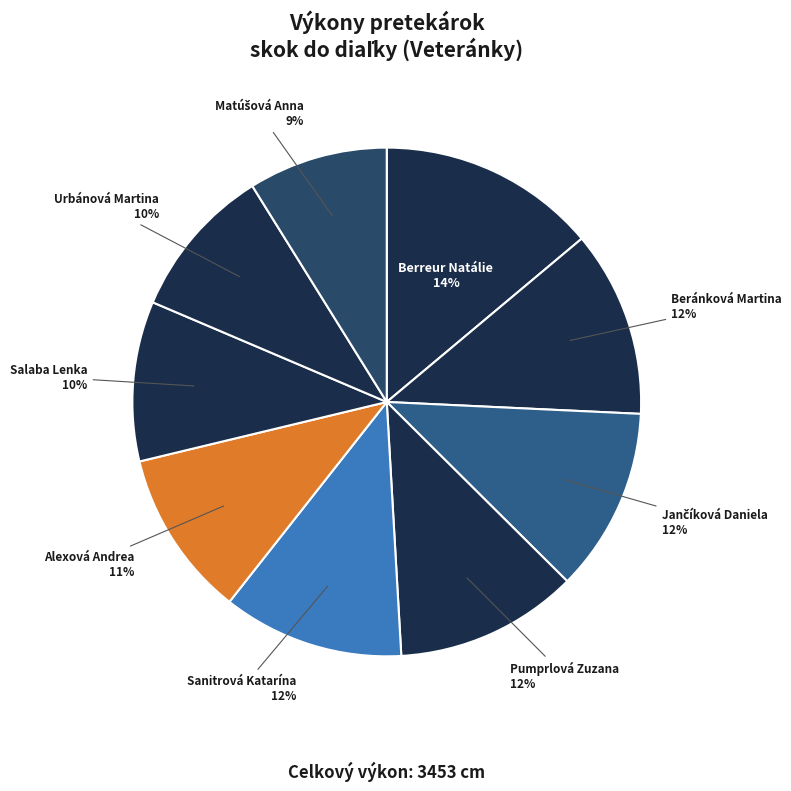

Combined, do Beránková Martina and Salaba Lenka account for over 50%?

No